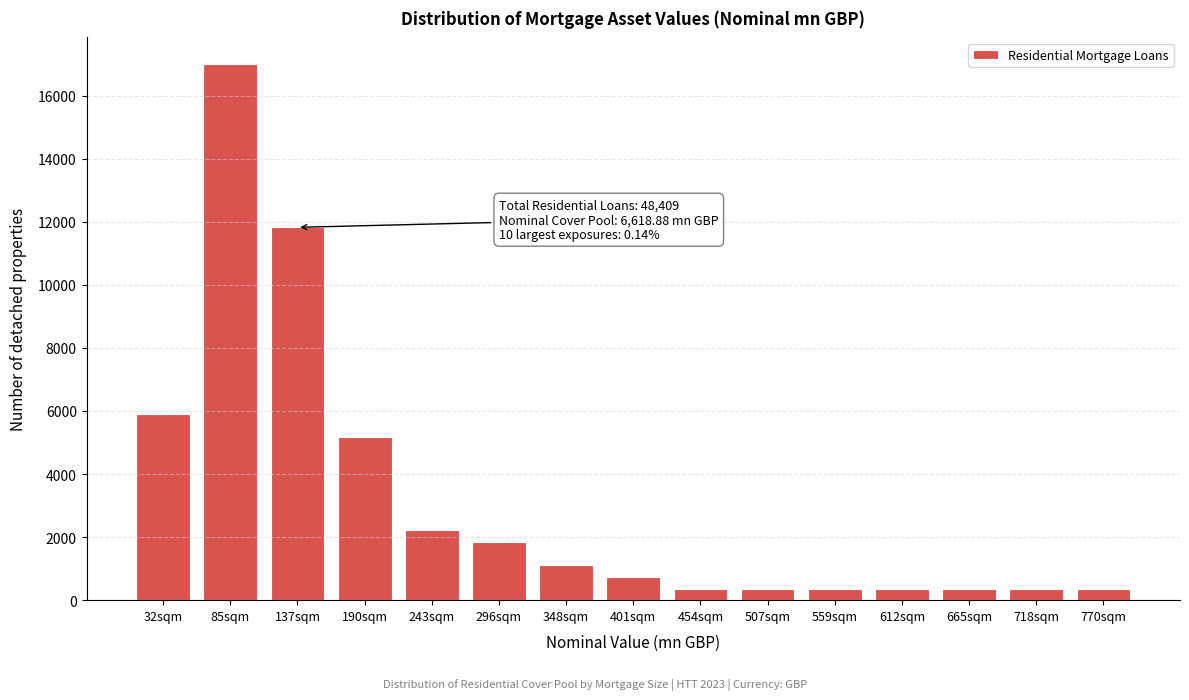

Reading left to right, list all the values displayed in this chart.

5913	16999	11825	5173	2217	1848	1109	739	370	370	370	370	370	370	370